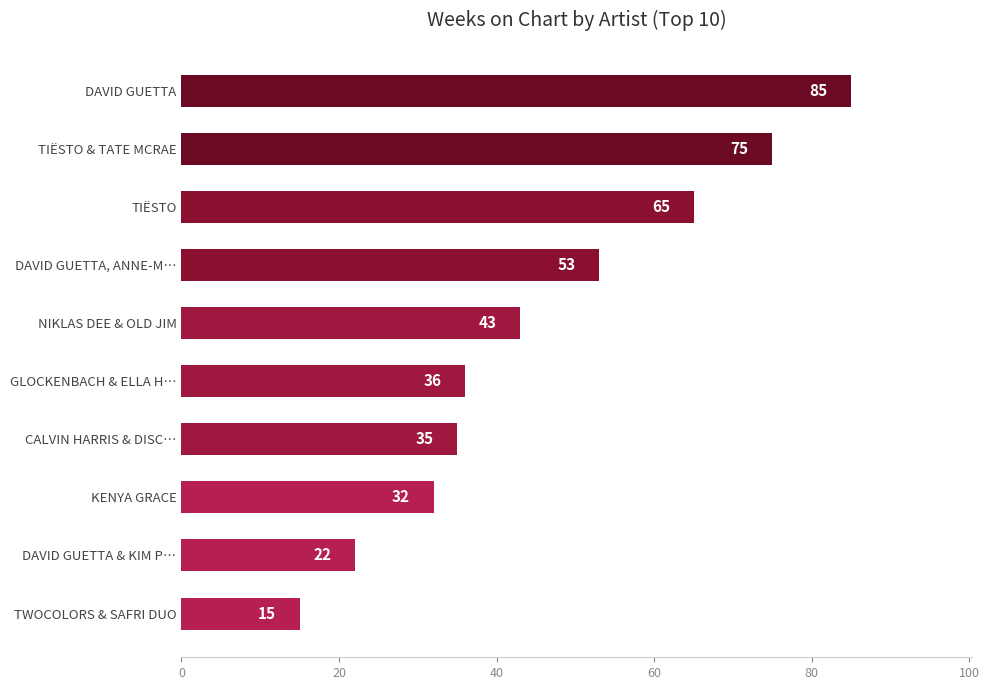

Reading bottom to top, what are all the values shown in this chart?

15	22	32	35	36	43	53	65	75	85